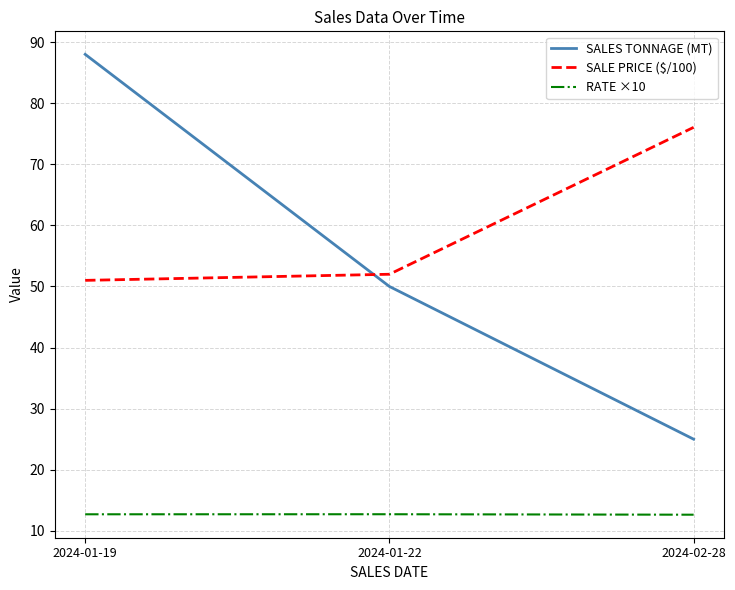

What is the minimum value for SALES TONNAGE (MT)?

25.0